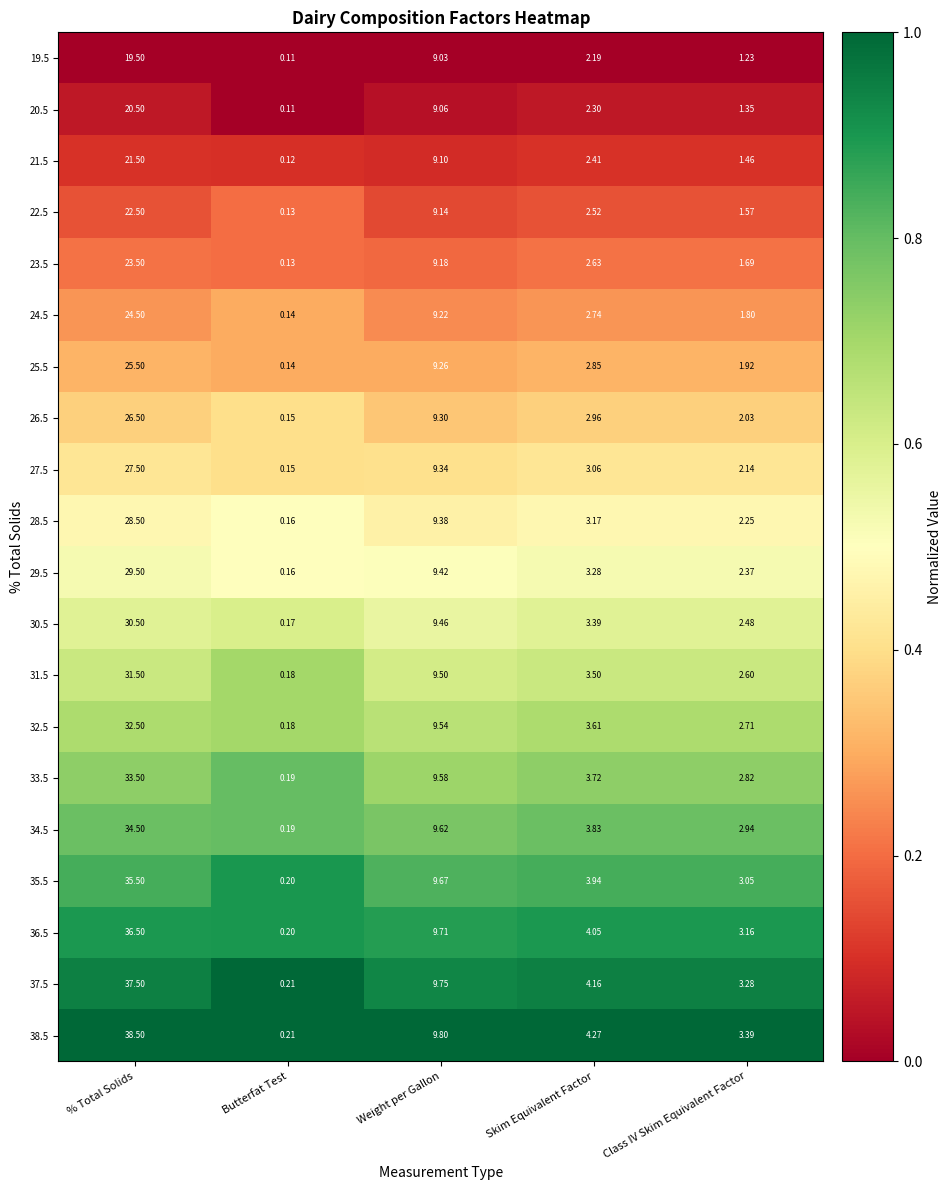

List the labels in order of 27.5 value, smallest first.

Butterfat Test, Class IV Skim Equivalent Factor, Skim Equivalent Factor, Weight per Gallon, % Total Solids